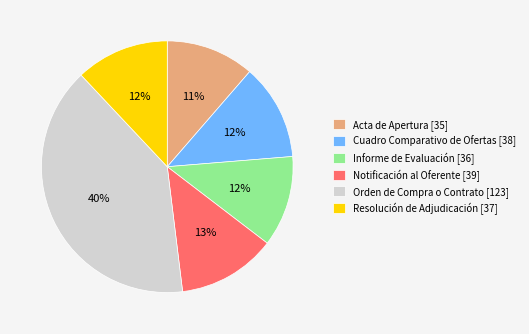

True or false: Notificación al Oferente accounts for 2% of the total.

False